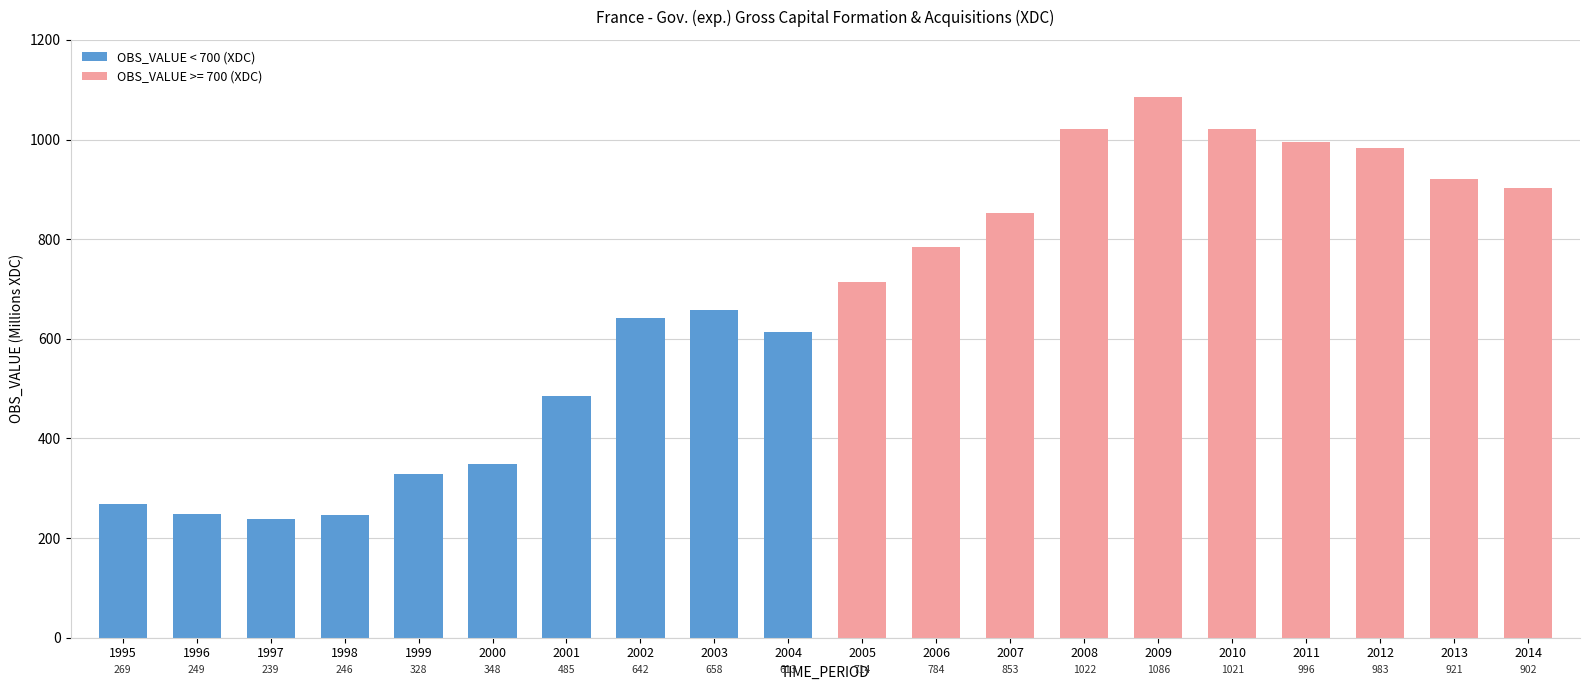

Is it true that the value at 2008 is 1022?

True